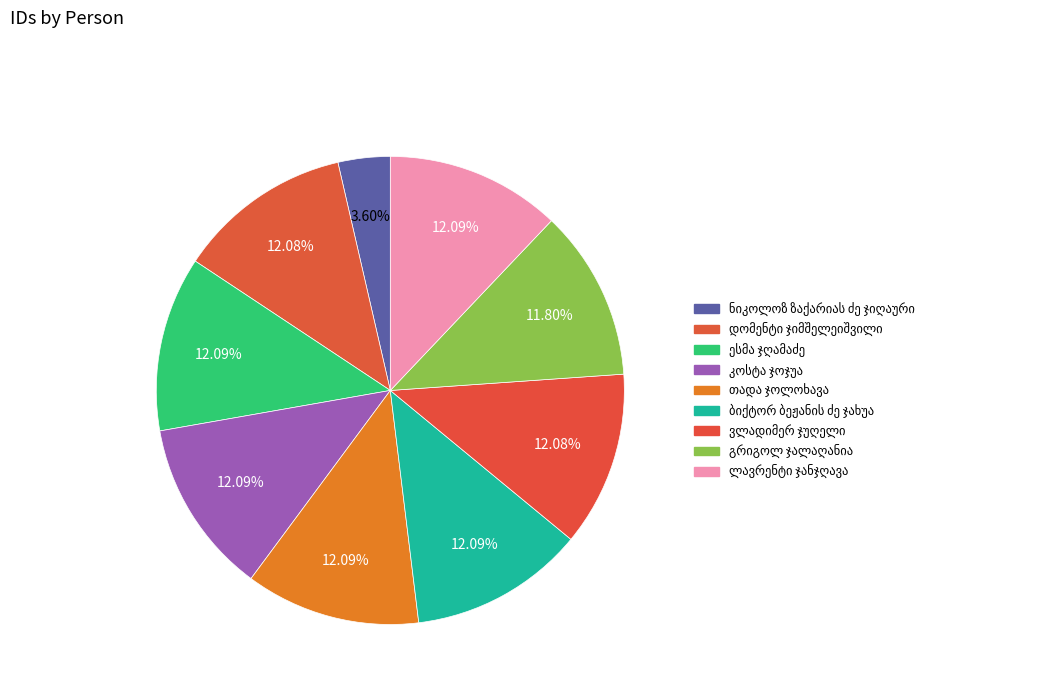

Which slice is the smallest?

ნიკოლოზ ზაქარიას ძე ჯიღაური